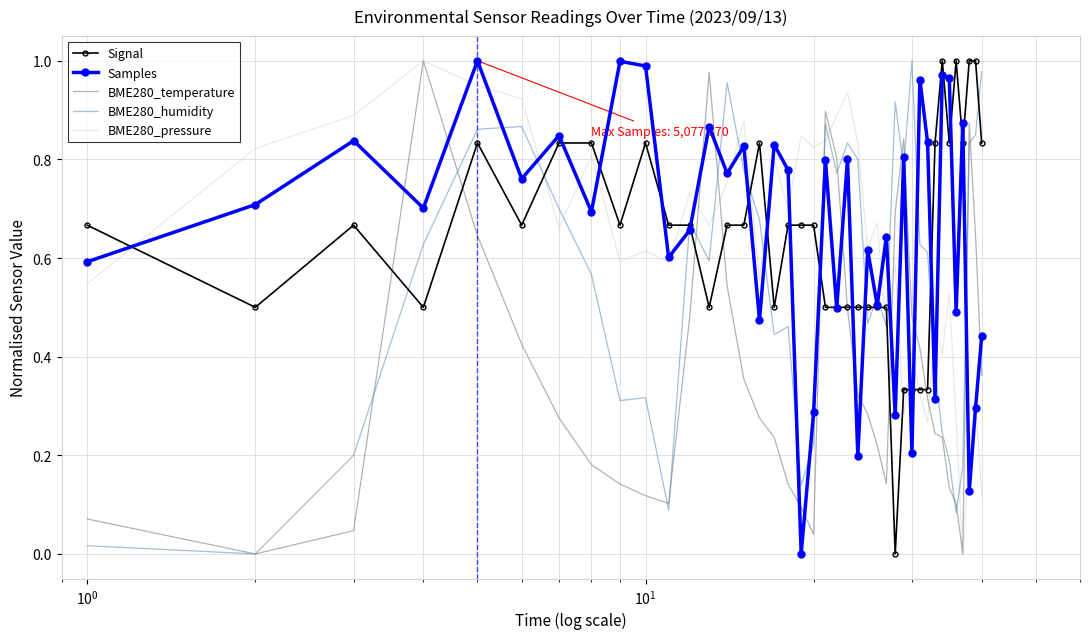

True or false: Samples and BME280_humidity cross at least once.

True